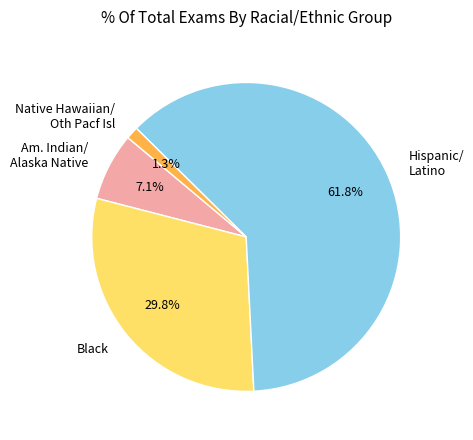

What portion of the pie excludes Native Hawaiian/ Oth Pacf Isl?

98.7%